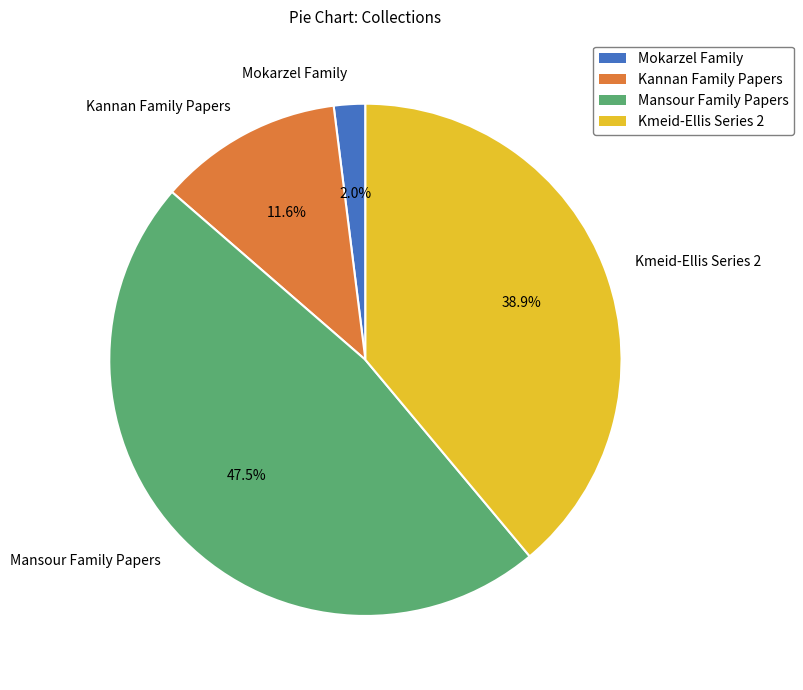

Between Mansour Family Papers and Kmeid-Ellis Series 2, which is larger?

Mansour Family Papers